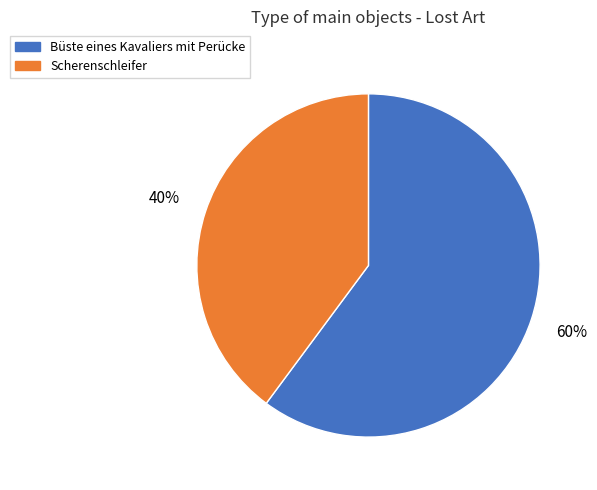

What is the largest slice in the pie chart?

Büste eines Kavaliers mit Perücke